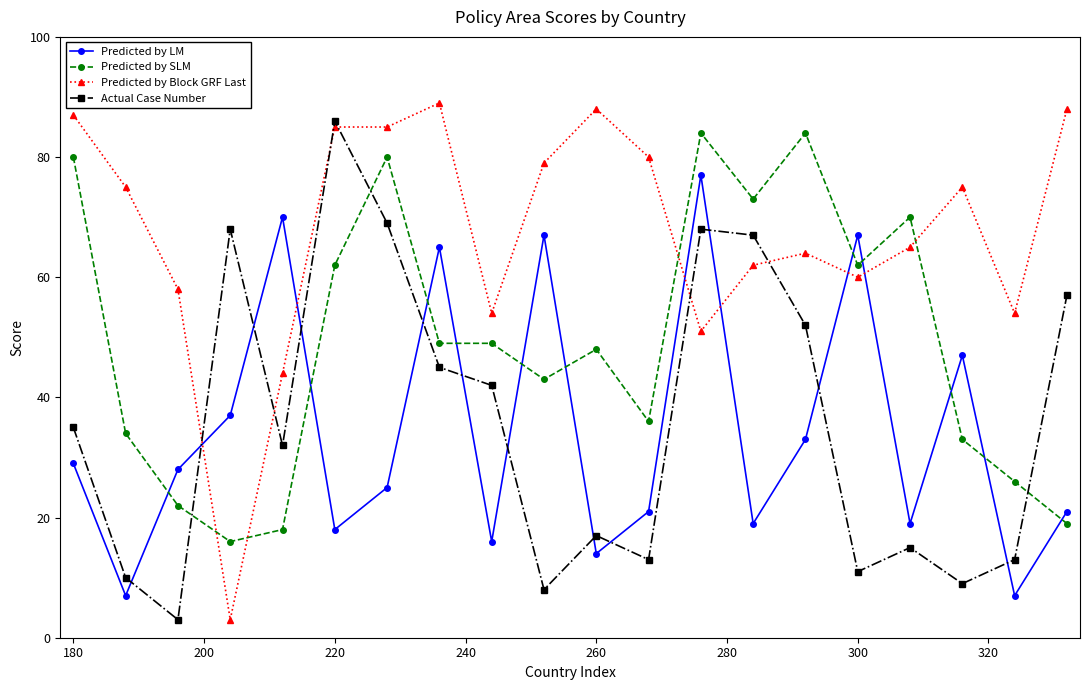

Rank the series by their maximum value, from highest to lowest.

Predicted by Block GRF Last, Actual Case Number, Predicted by SLM, Predicted by LM